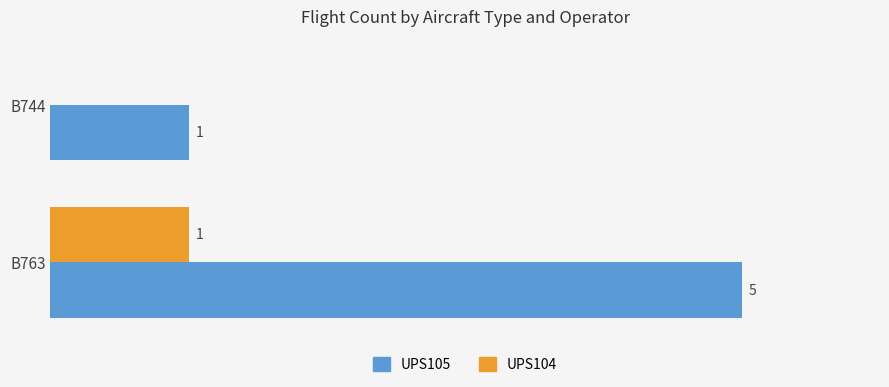

Is the value of UPS105 at B763 greater than the value of UPS104 at B763?

Yes